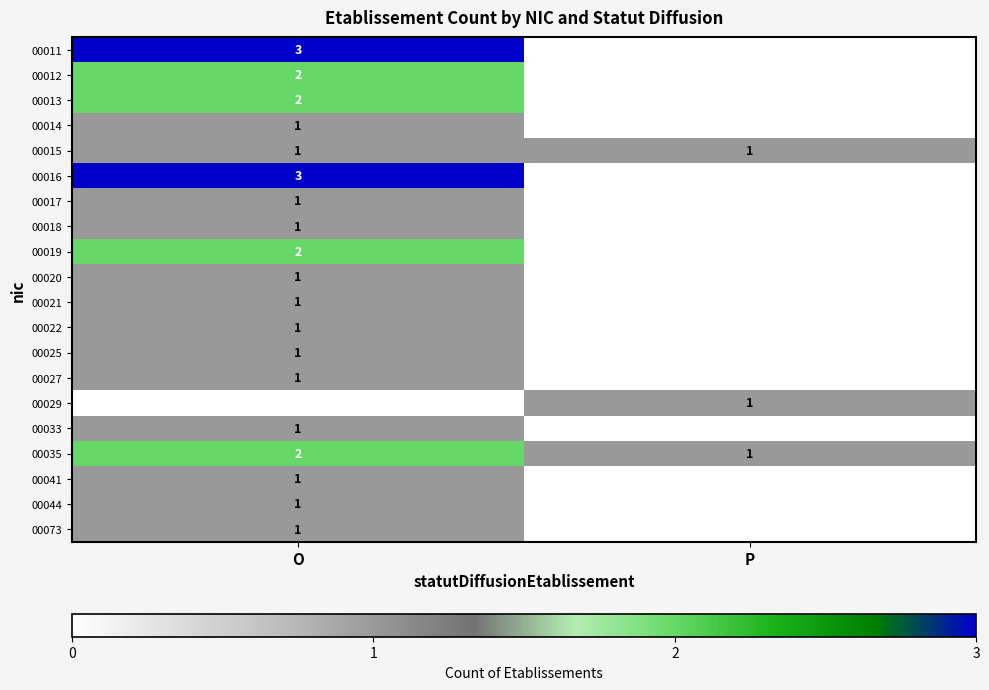

At which category is the sum across all series the highest?

O